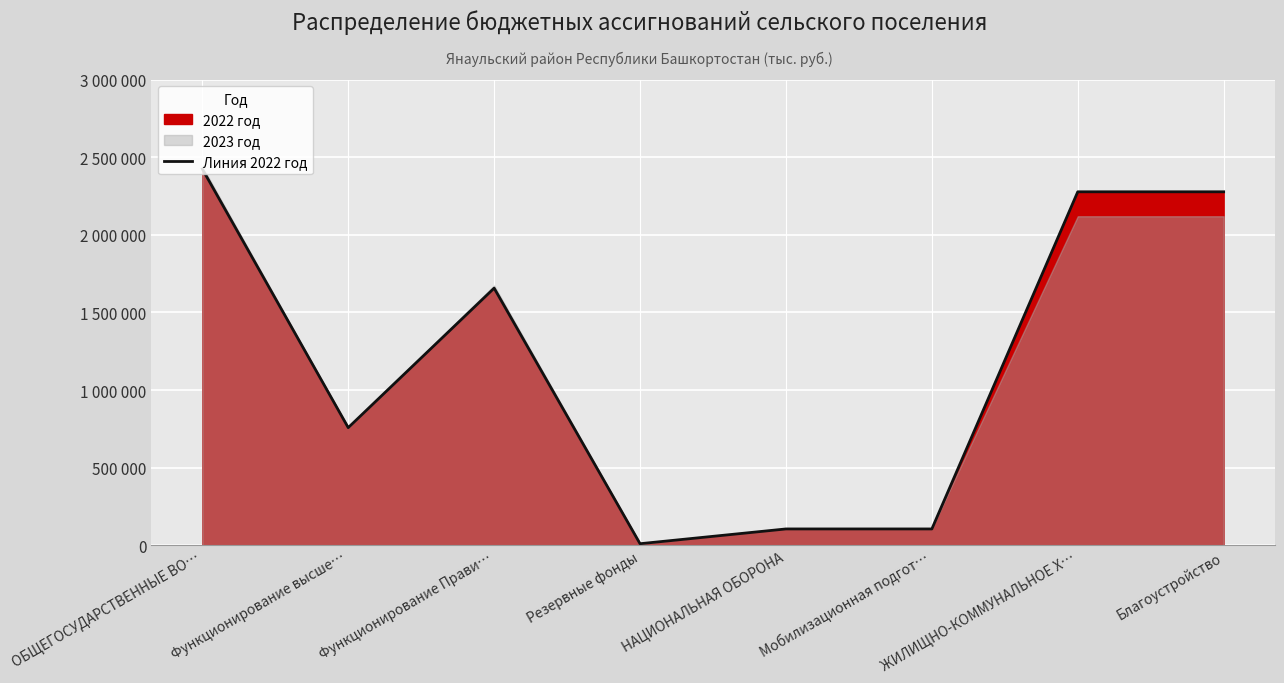

Which category has the highest value across all series?

ОБЩЕГОСУДАРСТВЕННЫЕ ВО…